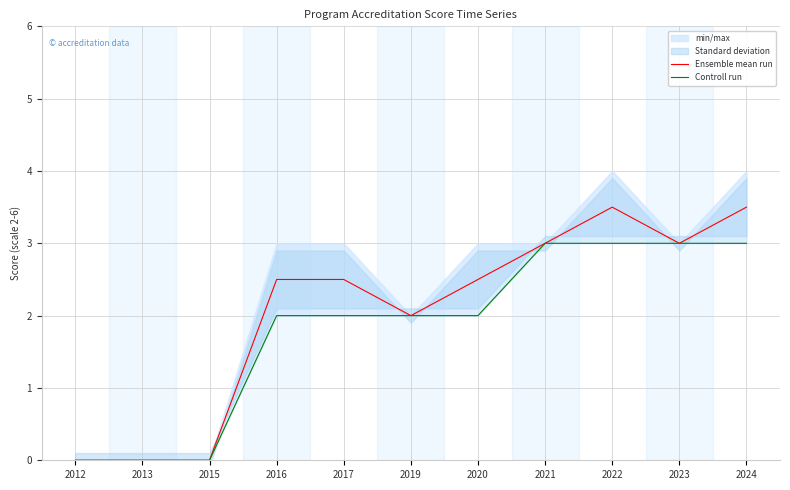

The Ensemble mean run series shows -2.2 at 2015. True or false?

False